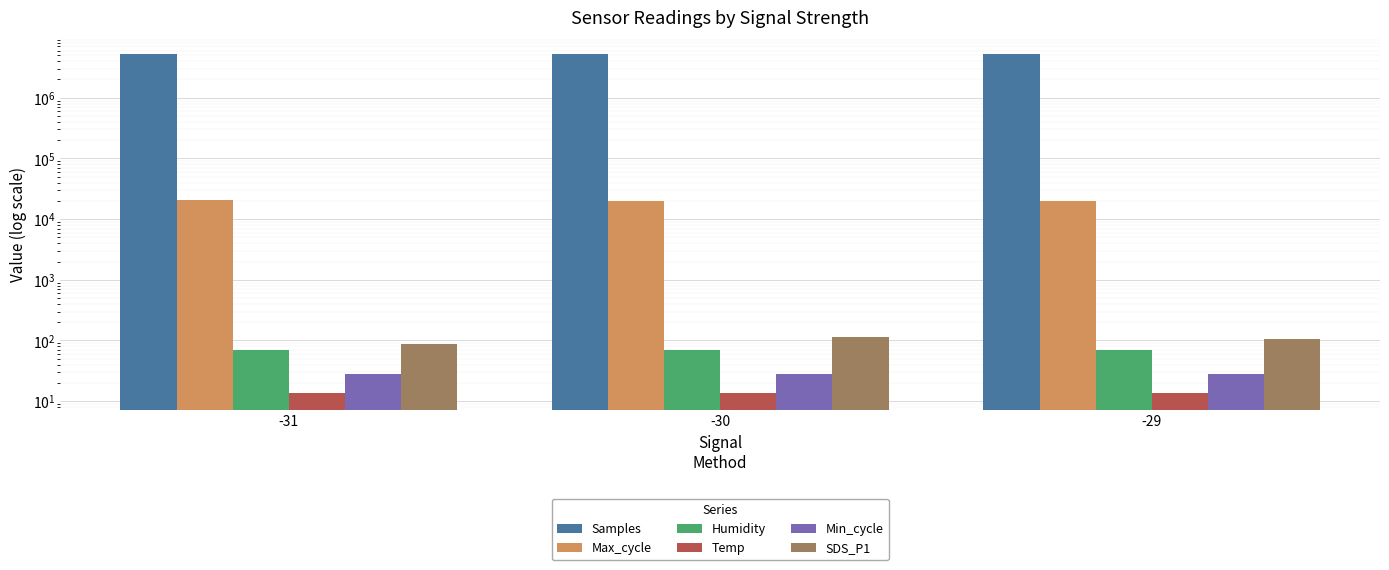

Is it true that SDS_P1 equals 129.7 at -31?

False